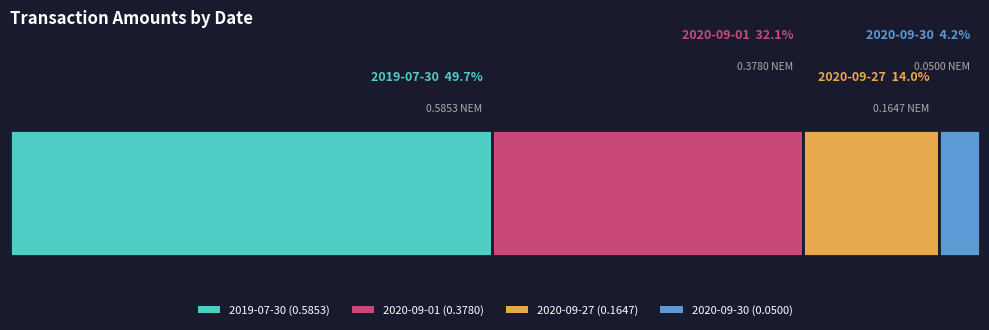

Reading right to left, list all the values displayed in this chart.

Amount: 2020-09-30=0.1	2020-09-27=0.2	2020-09-01=0.4	2019-07-30=0.6
Fee: 2020-09-30=0.0	2020-09-27=0.0	2020-09-01=0.0	2019-07-30=0.0